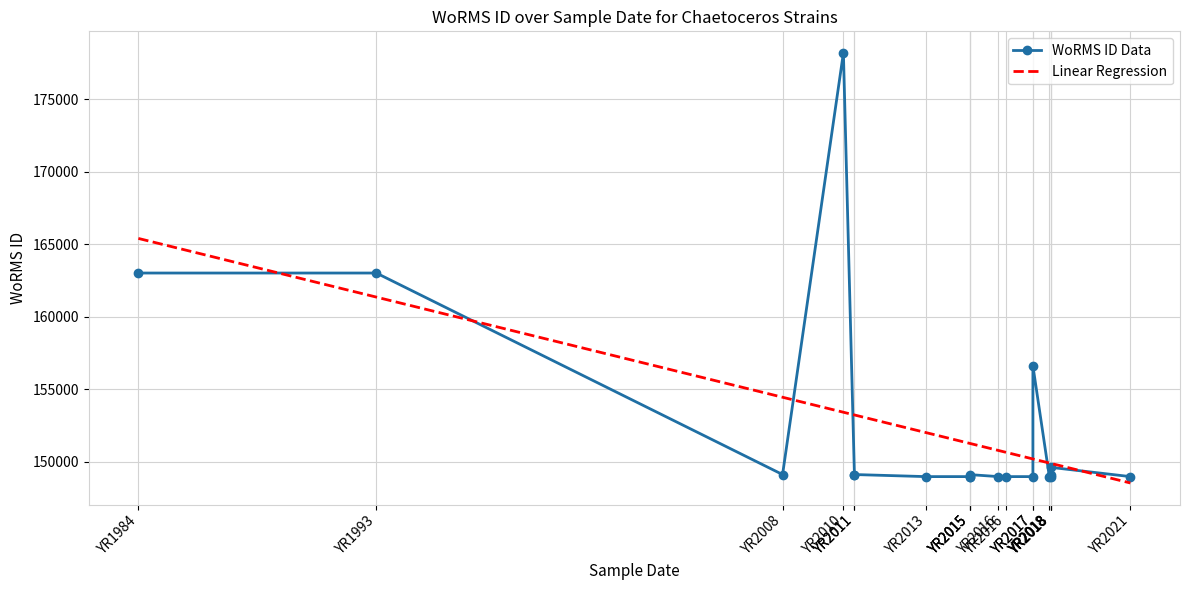

Count the number of values greater than 149120.

9